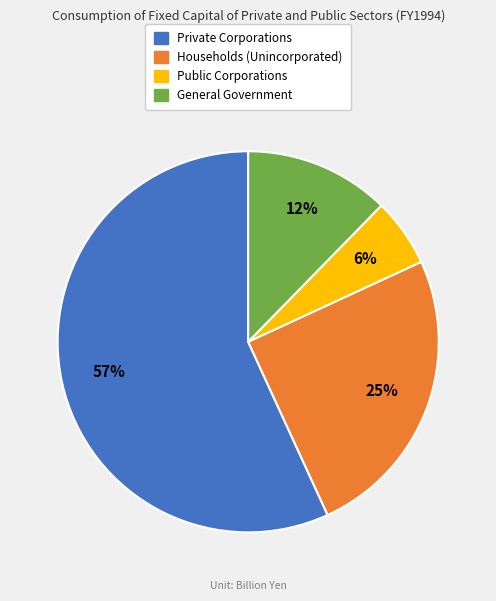

Does any single category account for the majority?

Yes